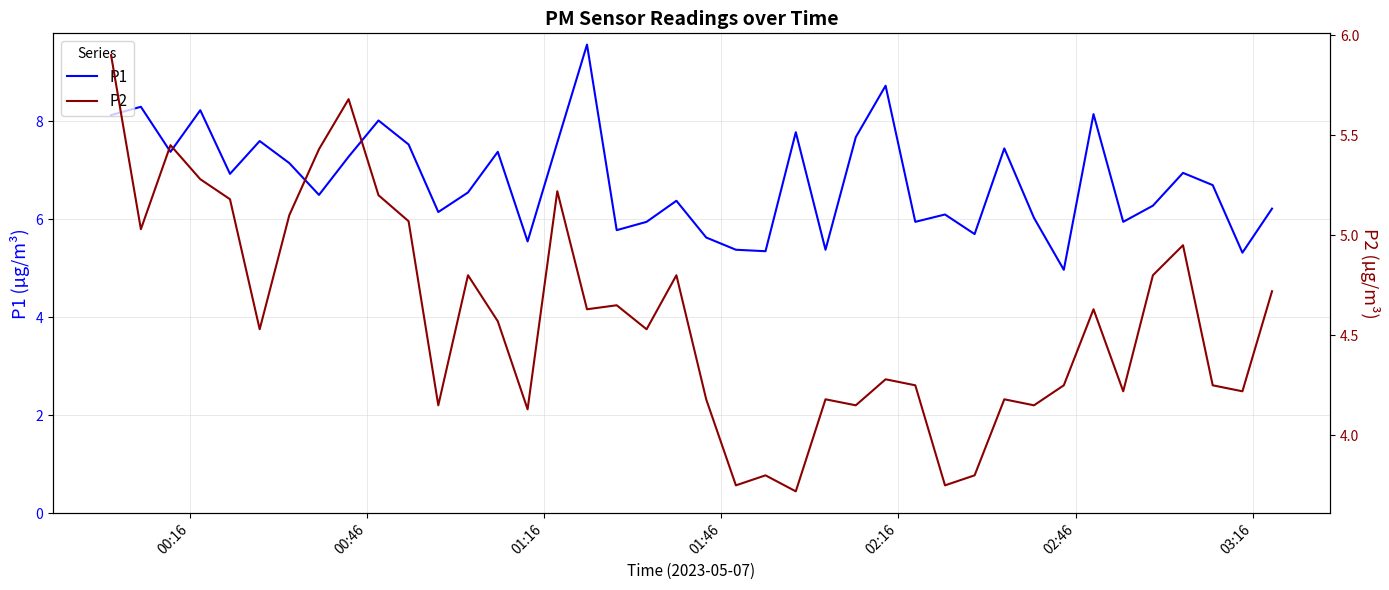

What is the minimum value for P1?

5.0